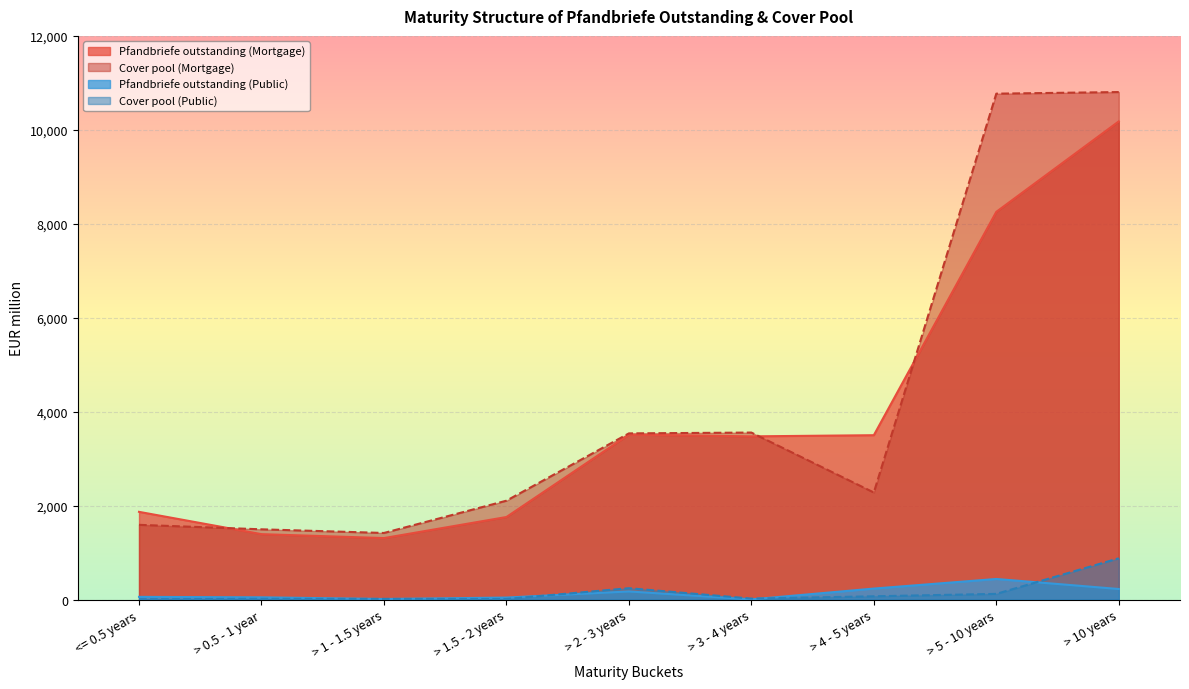

At which category does the chart reach its minimum across all series?

> 3 - 4 years